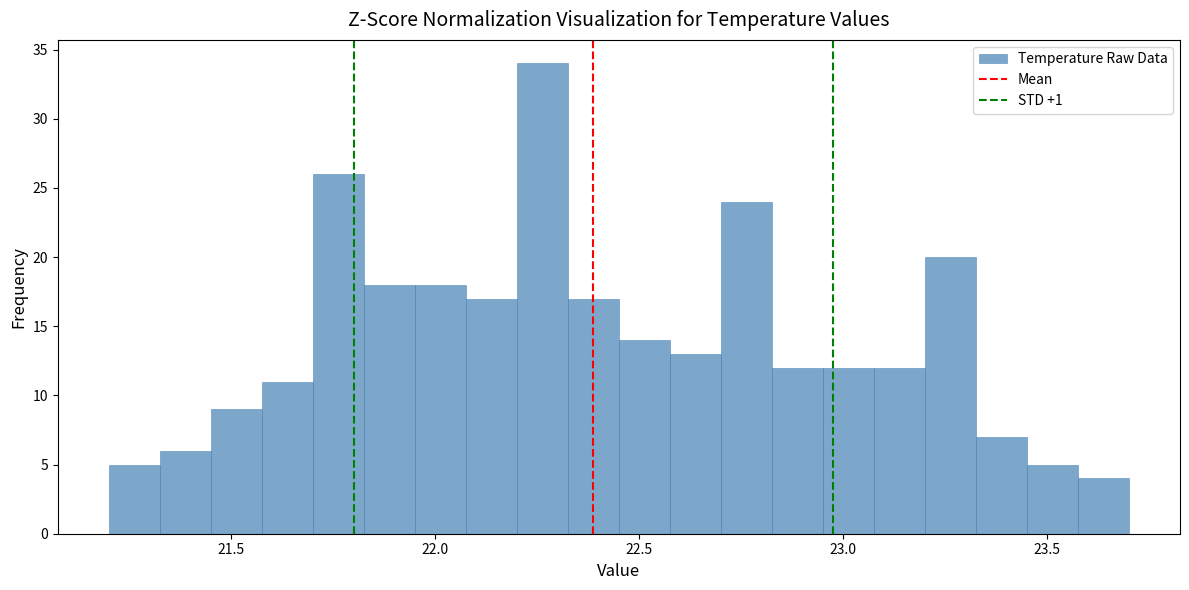

Read against the x-axis, roughly where is the centre of the tallest bar?

22.25